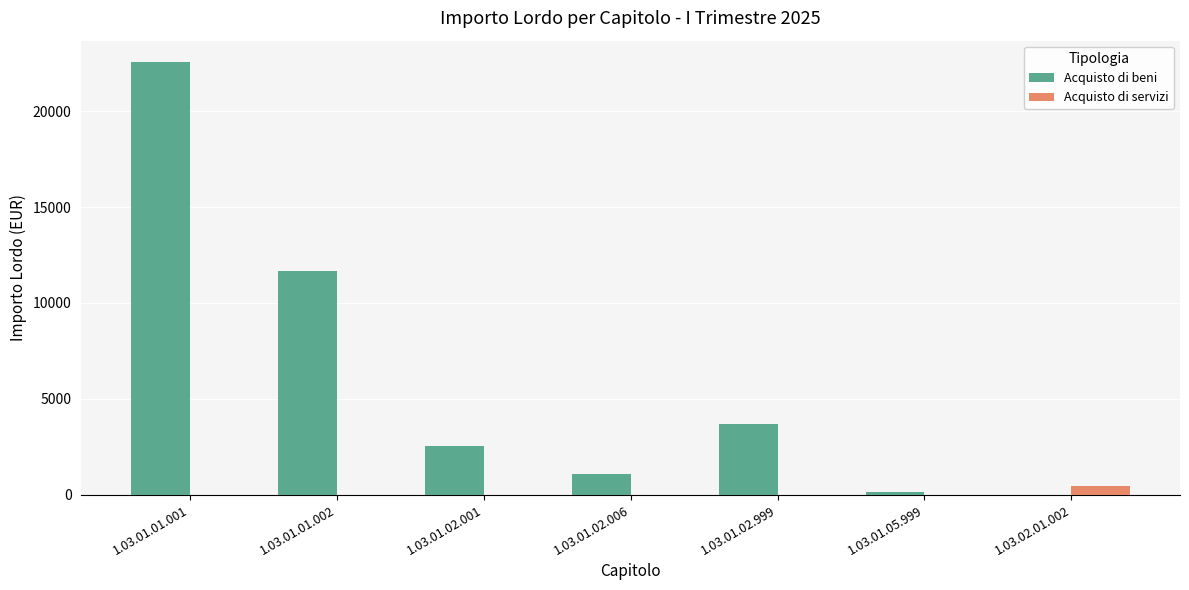

Where is Acquisto di beni nearest to the value 11276?

1.03.01.01.002